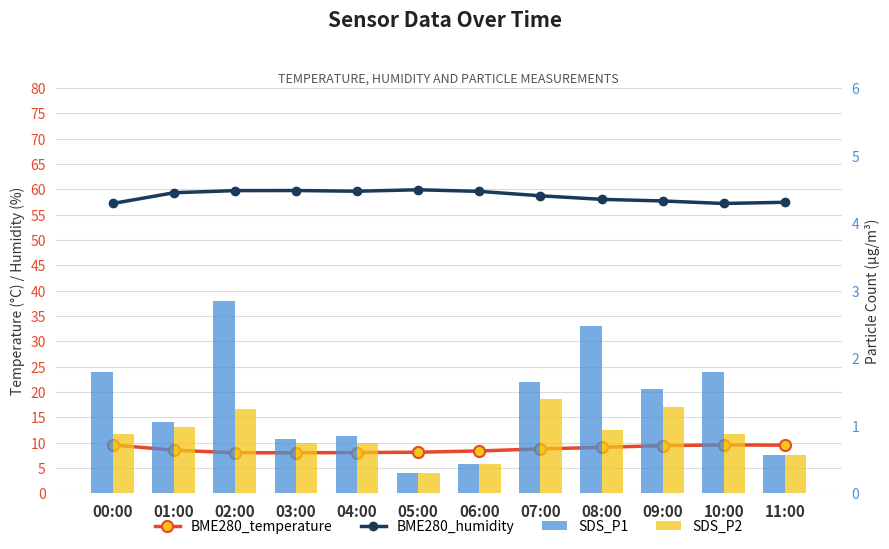

True or false: BME280_temperature has a value of 8.3 at 06:00.

True